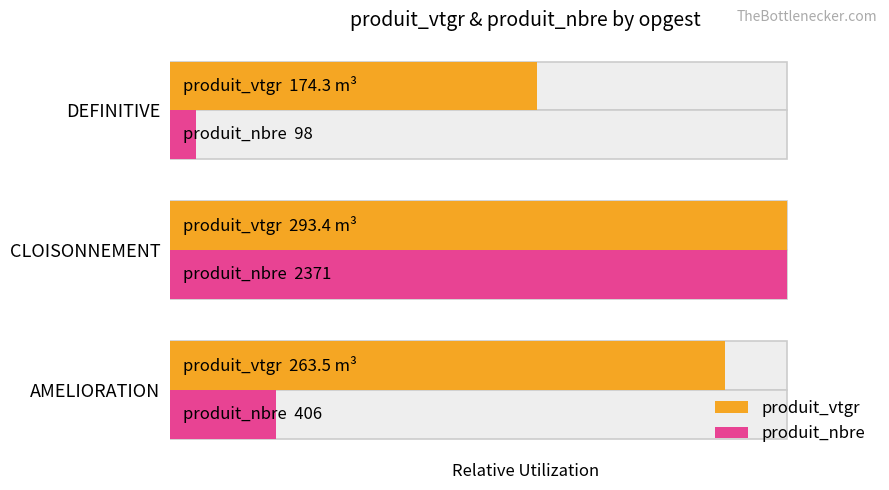

What is the total value across all series at CLOISONNEMENT?

2.0